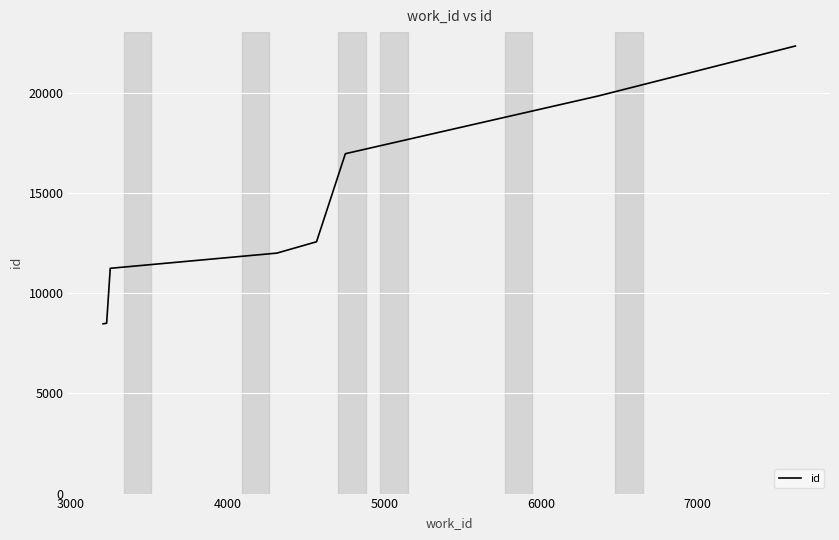

What is the greatest value displayed?

22354